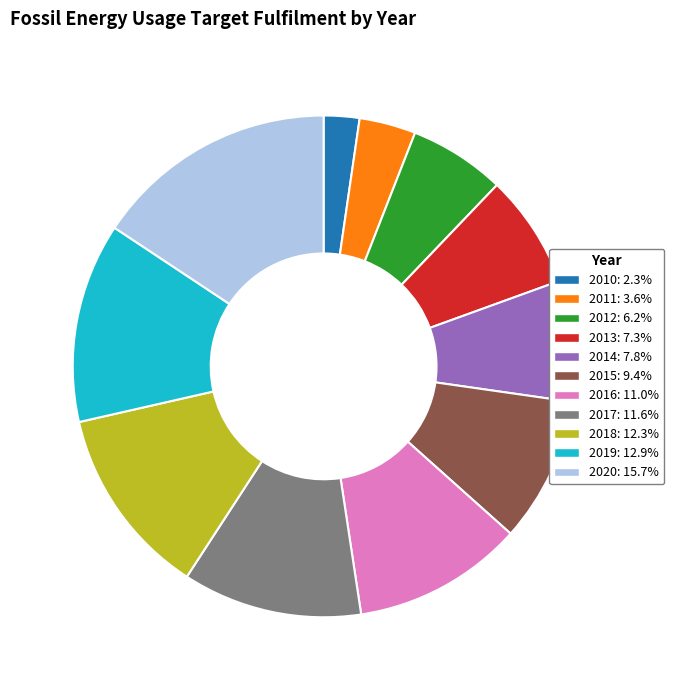

Which category has the biggest portion of the pie?

2020